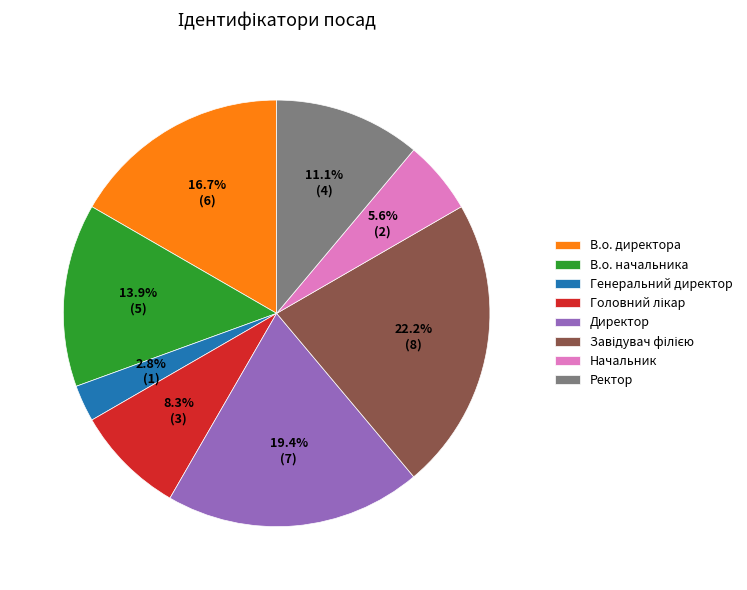

What is the smallest slice in the pie chart?

Генеральний директор